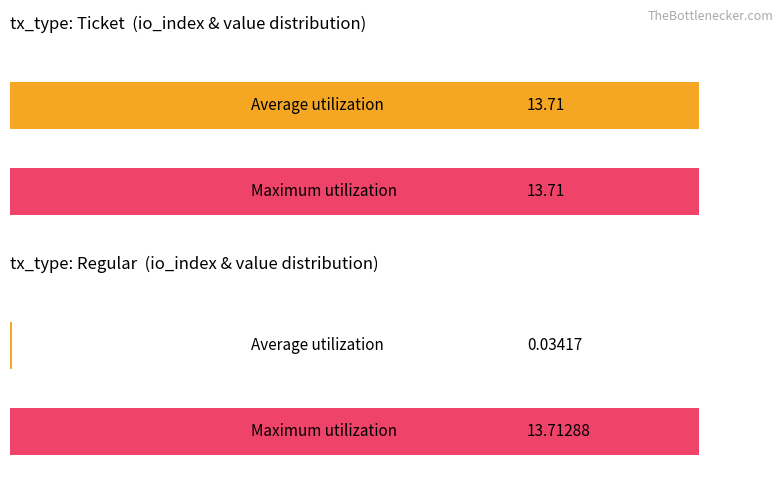

Rank the series by their average value, from lowest to highest.

Average utilization, Maximum utilization